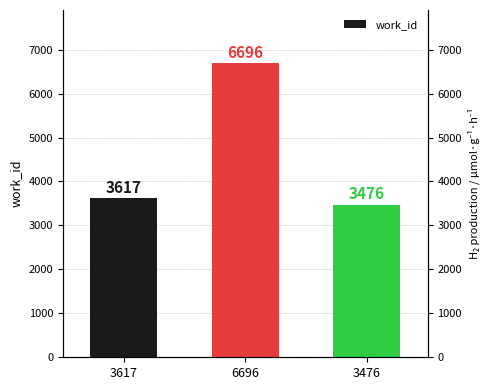

What is the difference between the values at 3617 and 3476?

141